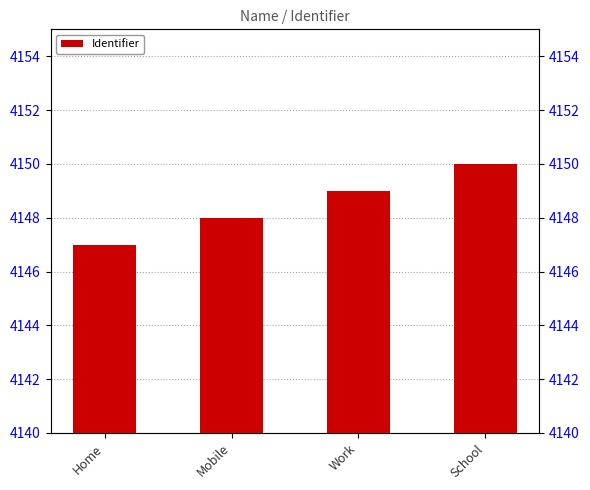

What is the greatest value displayed?

4150